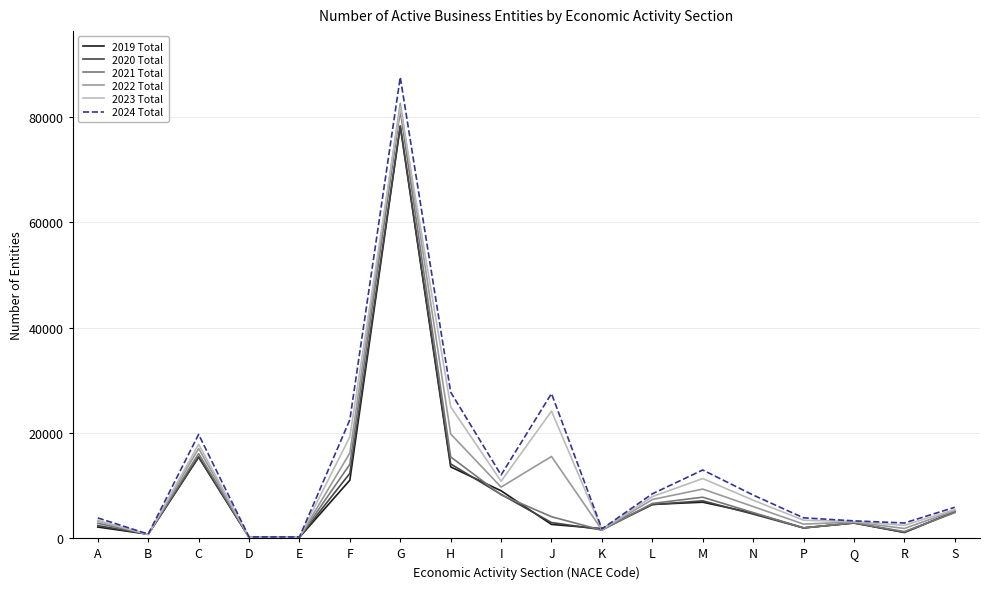

Is it true that 2019 Total equals 150 at E?

True